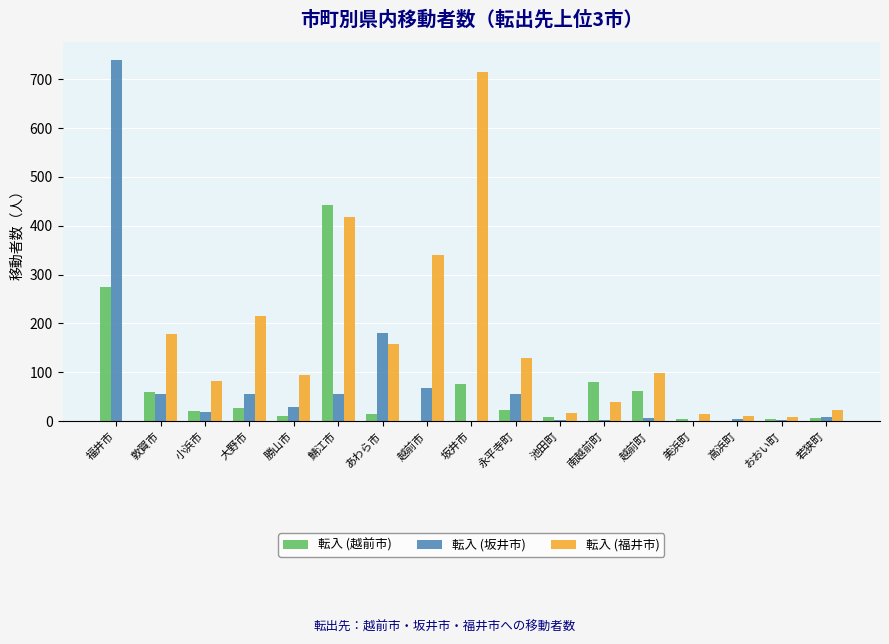

Is it true that 転入 (越前市) equals 4 at 美浜町?

True